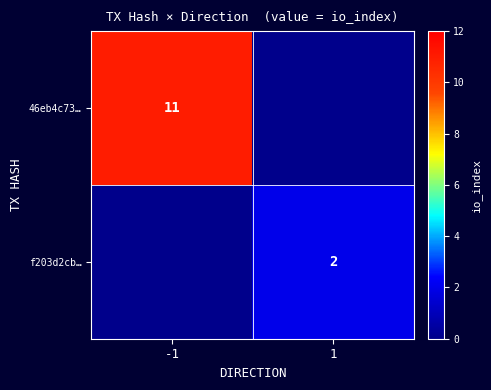

True or false: f203d2cb… has a value of 1 at 1.

False